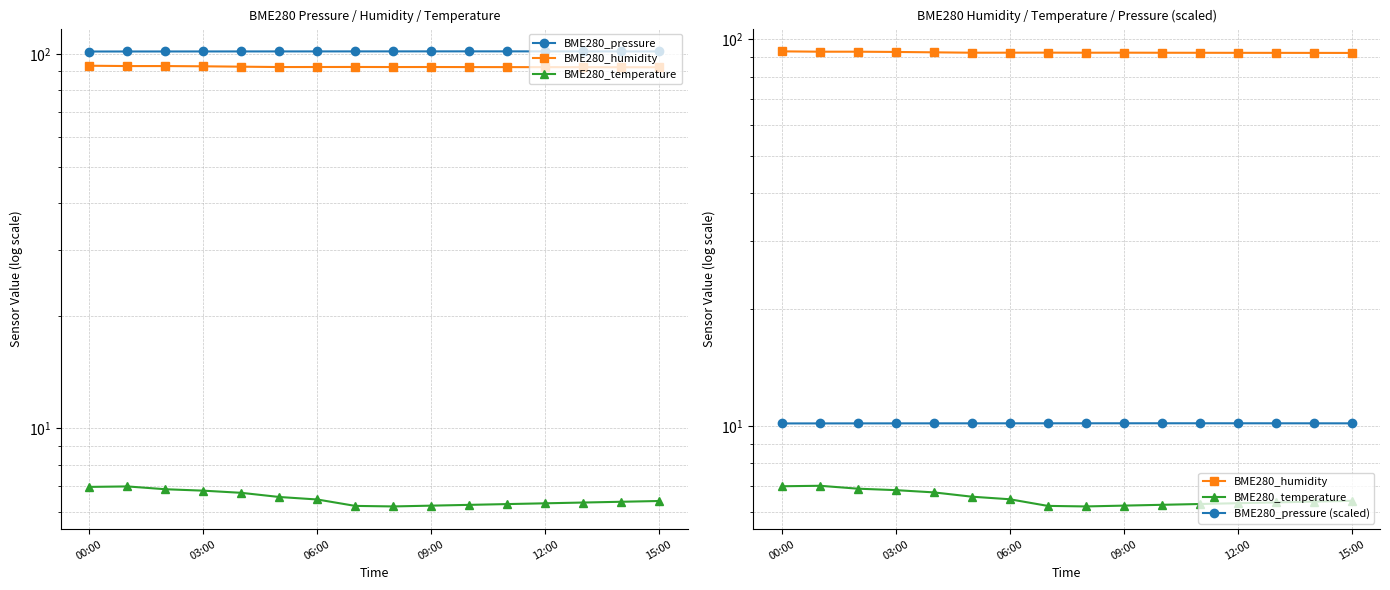

True or false: BME280_pressure (scaled) has more than 2 interior local peaks.

False